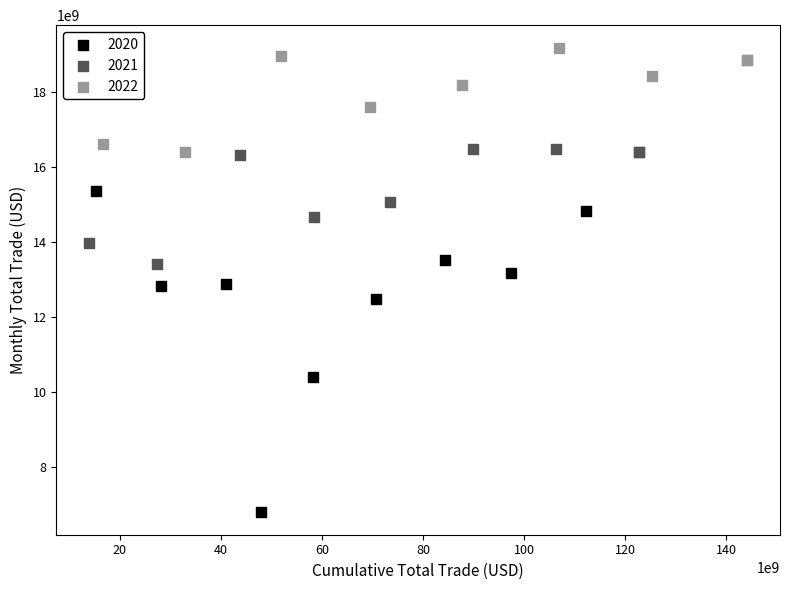

What are all the series names shown in the legend?

2020, 2021, 2022